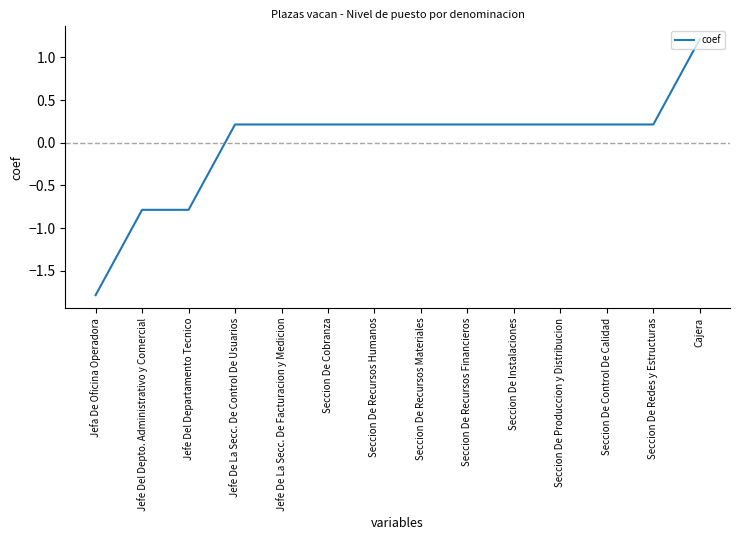

What is the change in value from Jefe Del Departamento Tecnico to Seccion De Cobranza?

+1.0